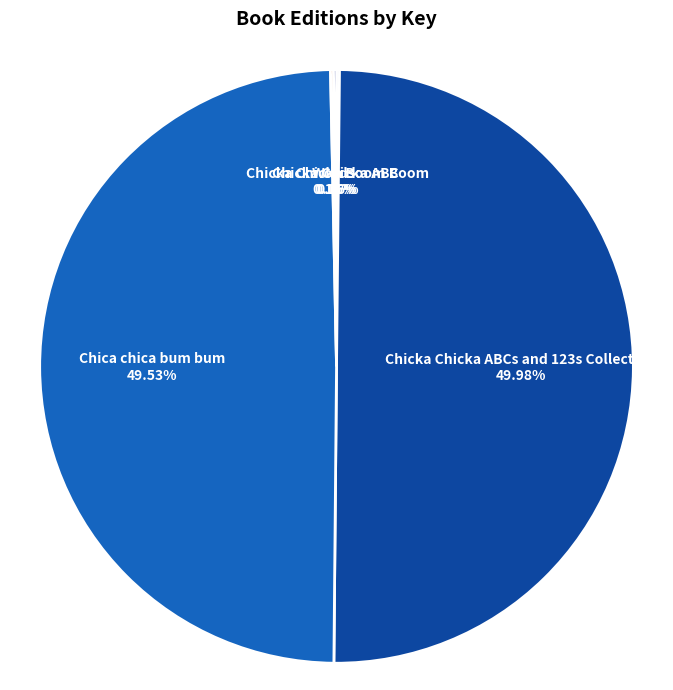

Does any single category account for the majority?

No